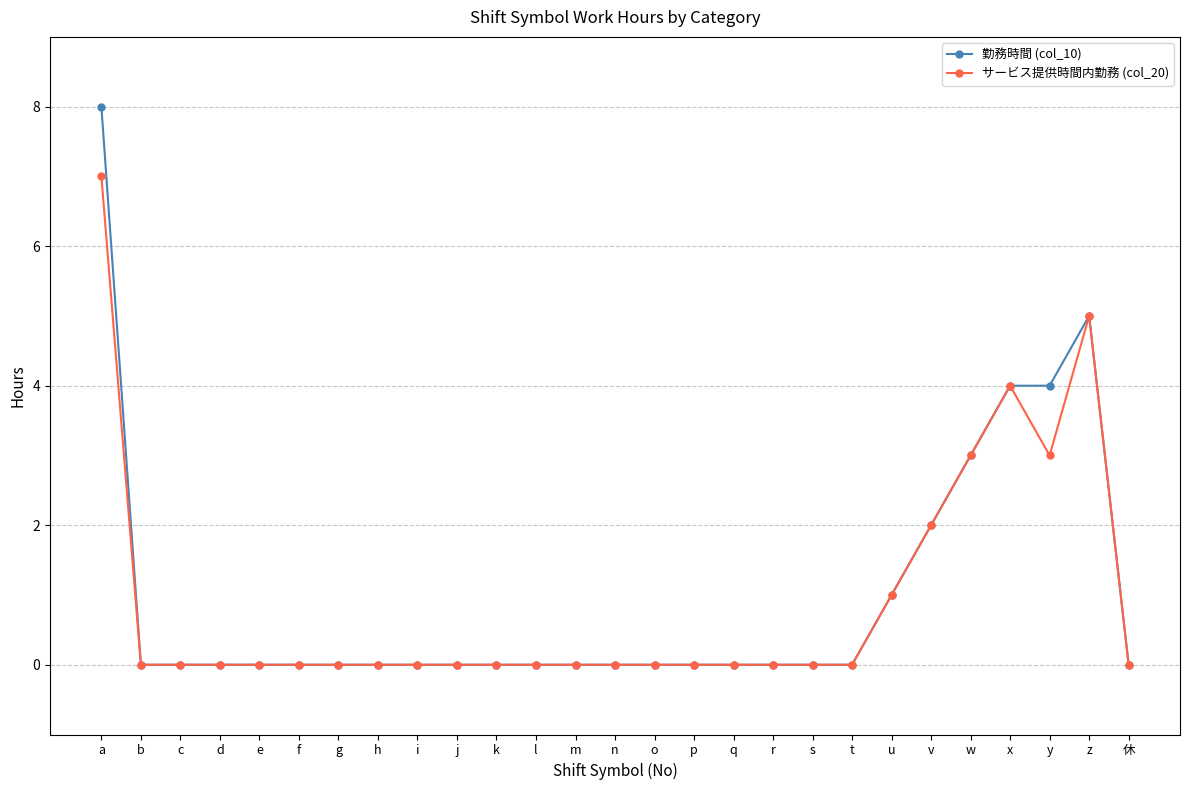

What is the average value of the 勤務時間 (col_10) series?

1